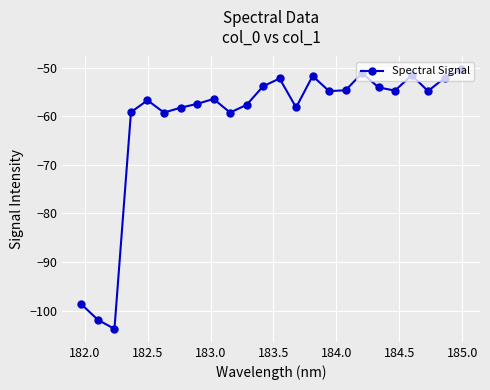

What is the maximum value shown in the chart?

-50.4